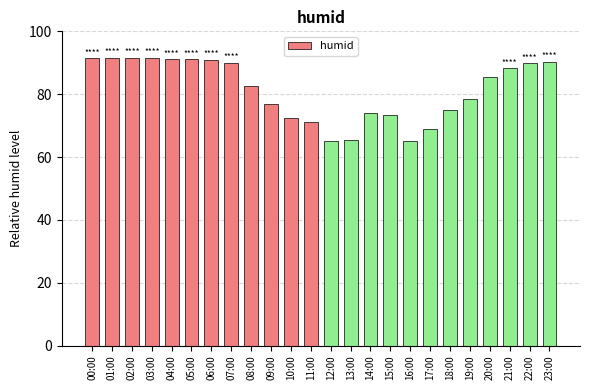

What is the average value?

81.3